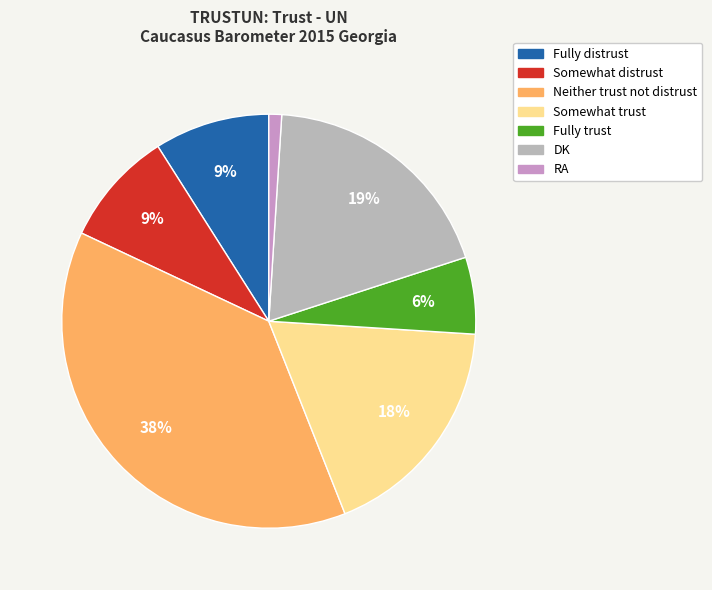

To the nearest percent, what is the combined percentage of Somewhat distrust and RA?

10%